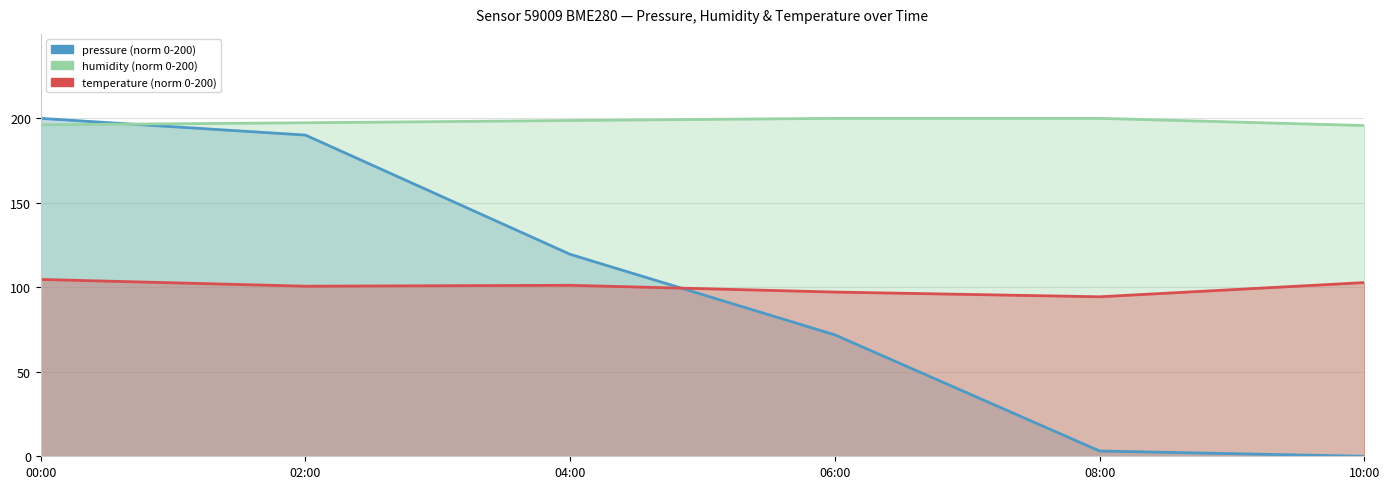

True or false: pressure (norm) and temperature (norm) intersect in this chart.

True